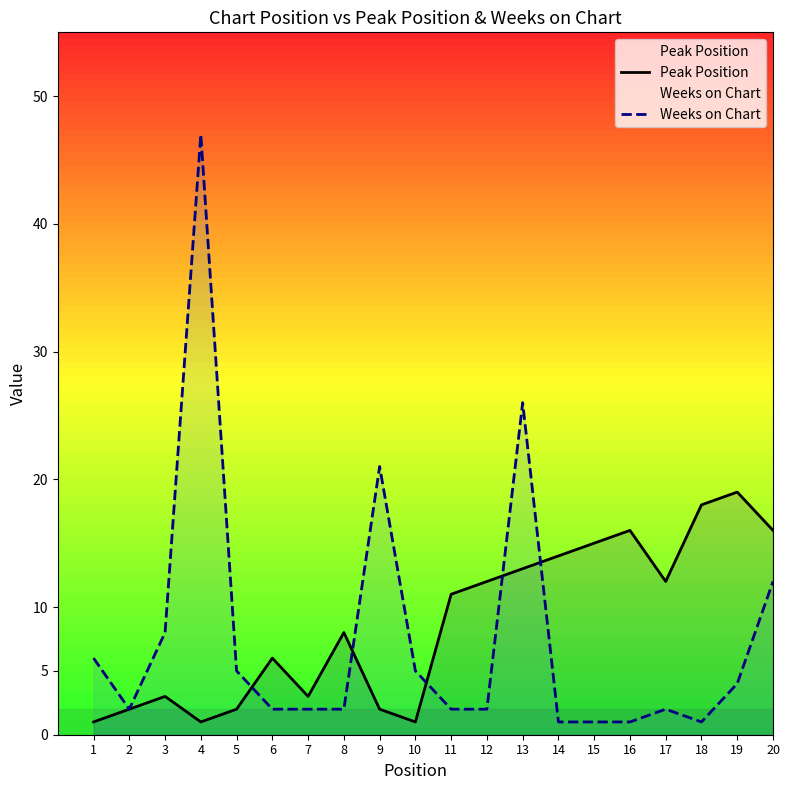

What is the difference between the maximum and minimum values in the Peak Position series?

18